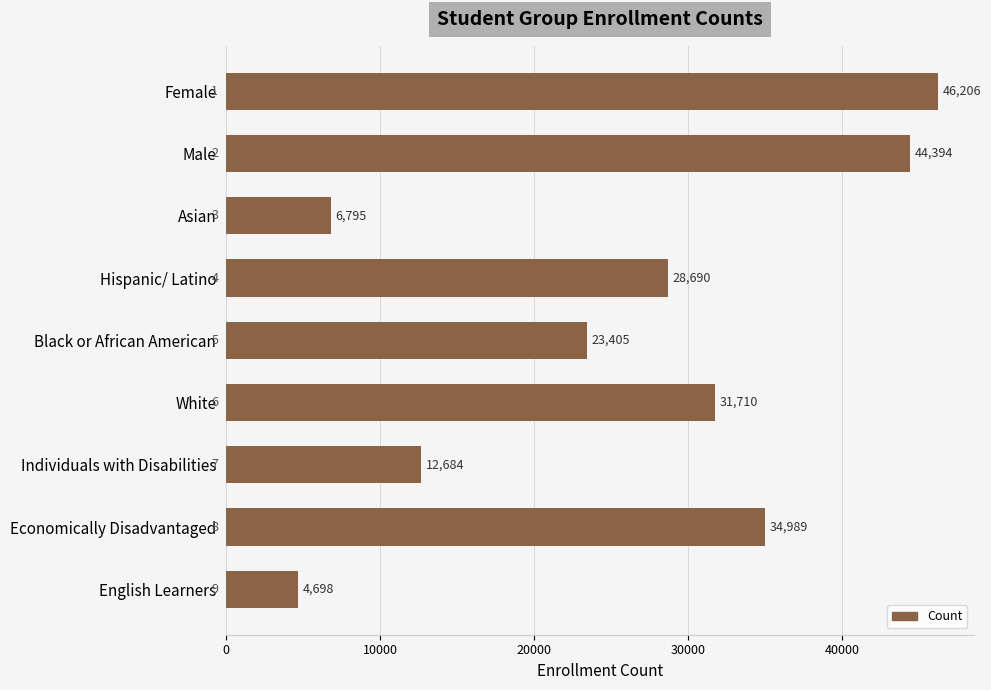

How many categories are shown in the chart?

9